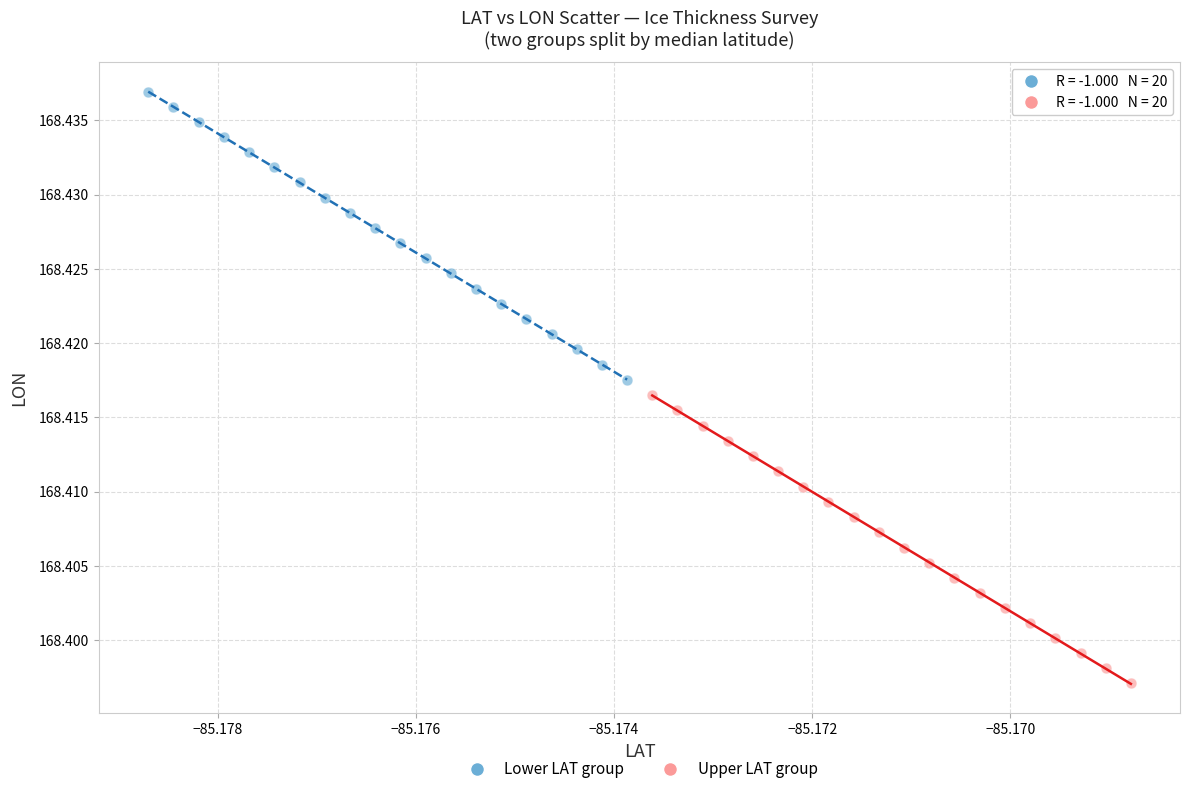

Which series reaches the maximum Y coordinate?

Lower LAT group